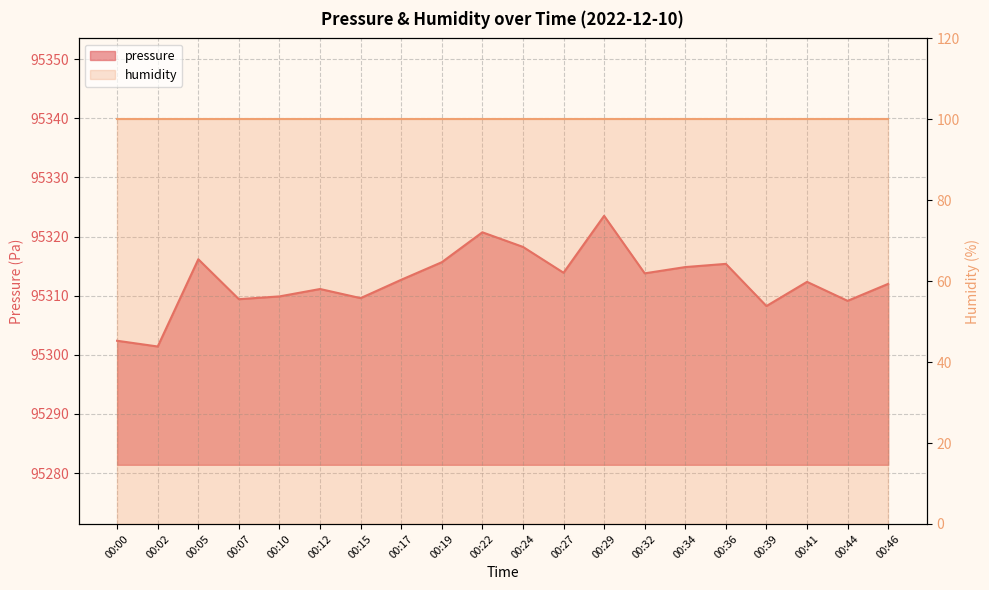

How many interior local valleys (lower than both neighbors) does the data have?

7